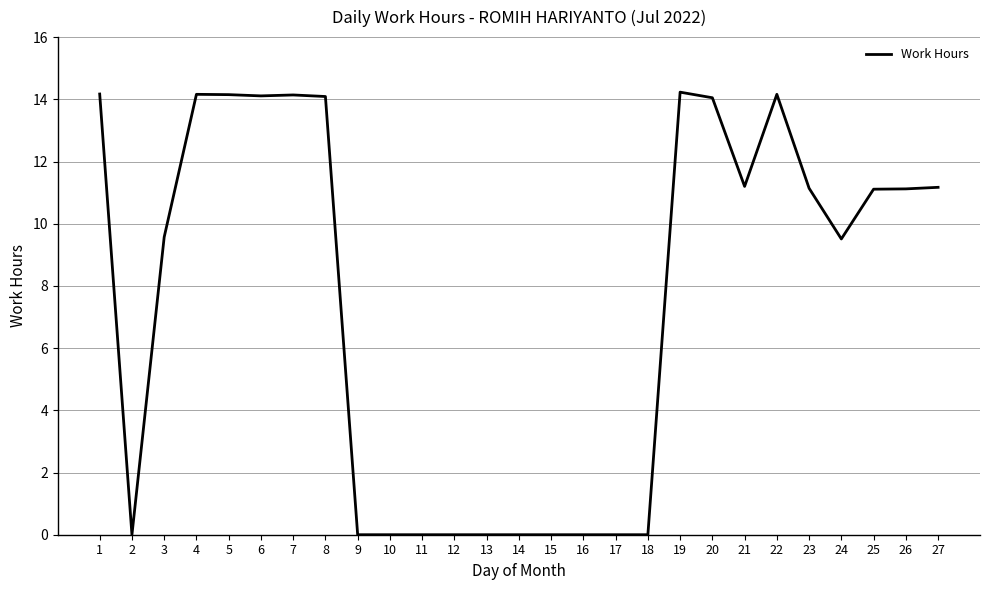

Approximately how many times larger is the value at 23 compared to 6?

0.8